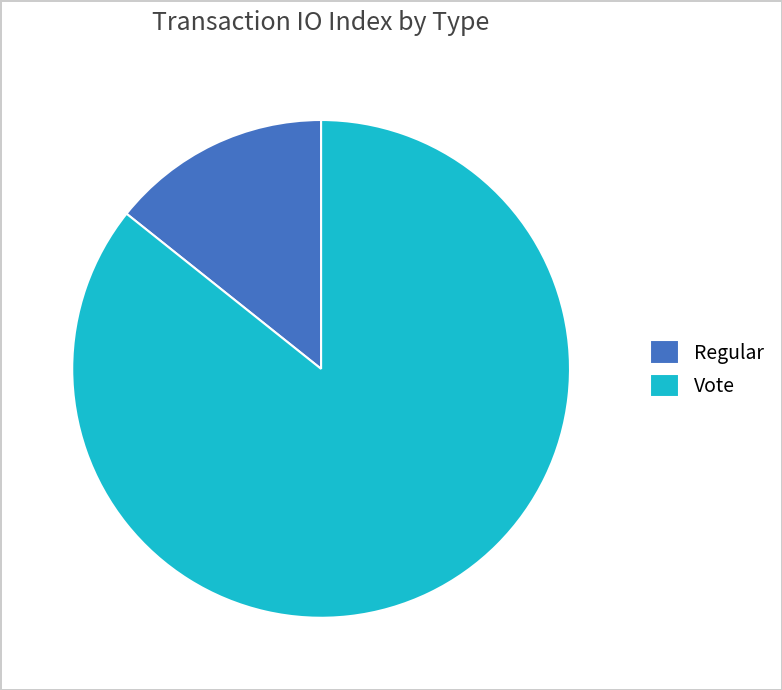

Which category accounts for the majority?

Vote